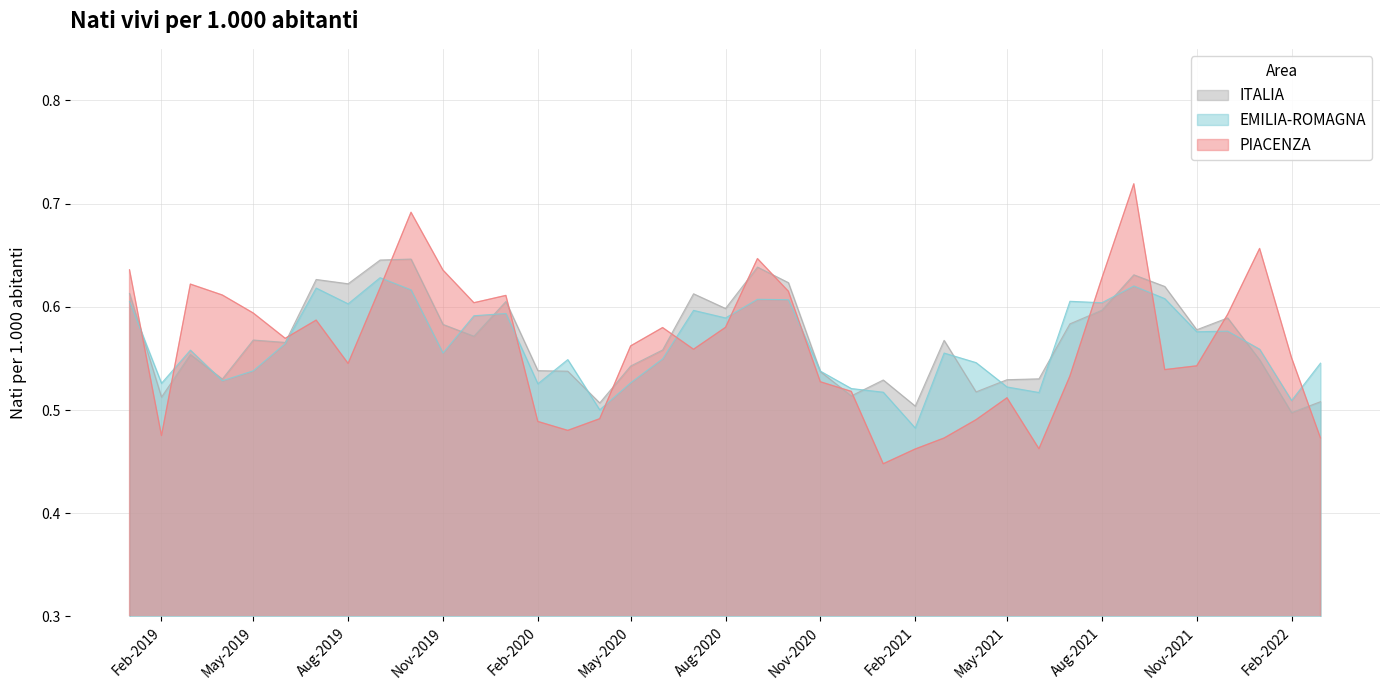

What is the highest value of the EMILIA-ROMAGNA series?

0.6